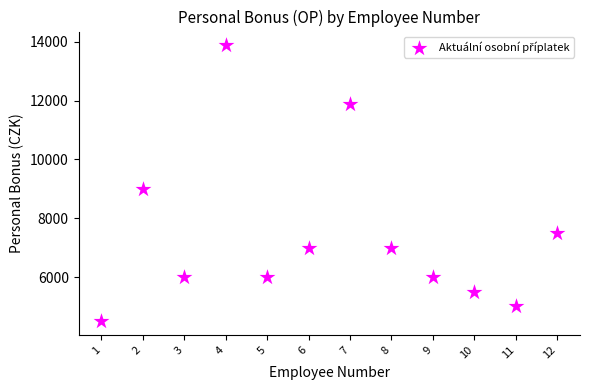

What Y value in the scatter plot is closest to 9190?

9000